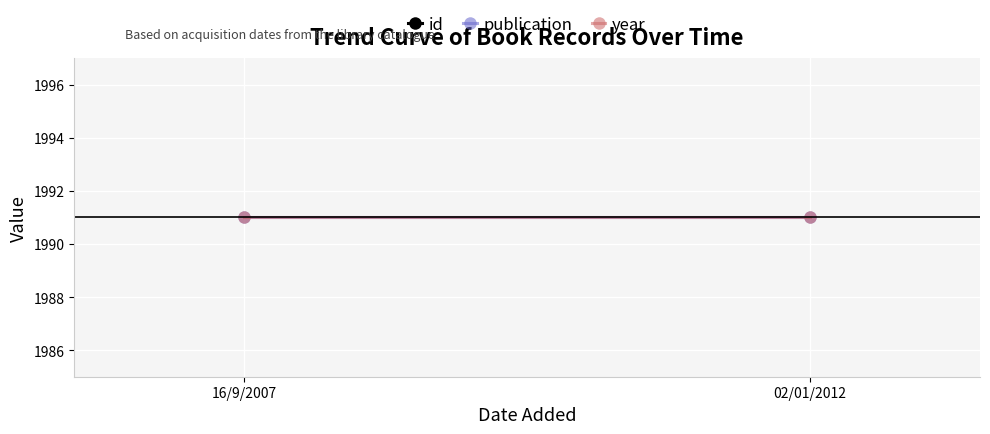

Which series has the largest range (max minus min)?

id